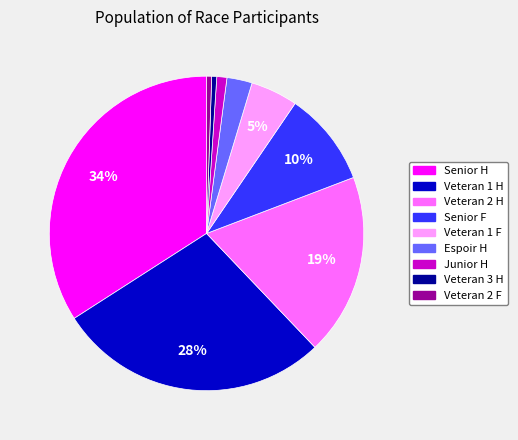

Is the sum of Veteran 1 F and Veteran 2 F greater than half?

No